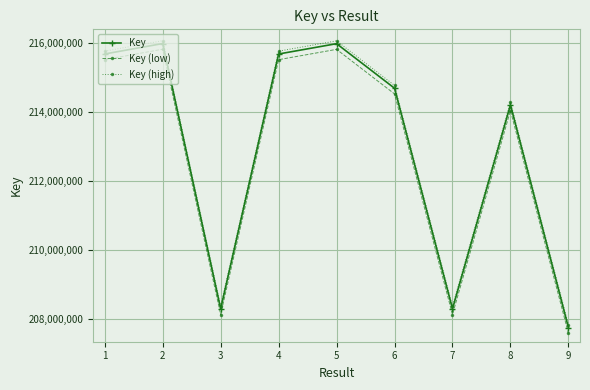

At which category does Key (high) reach its first local peak?

2